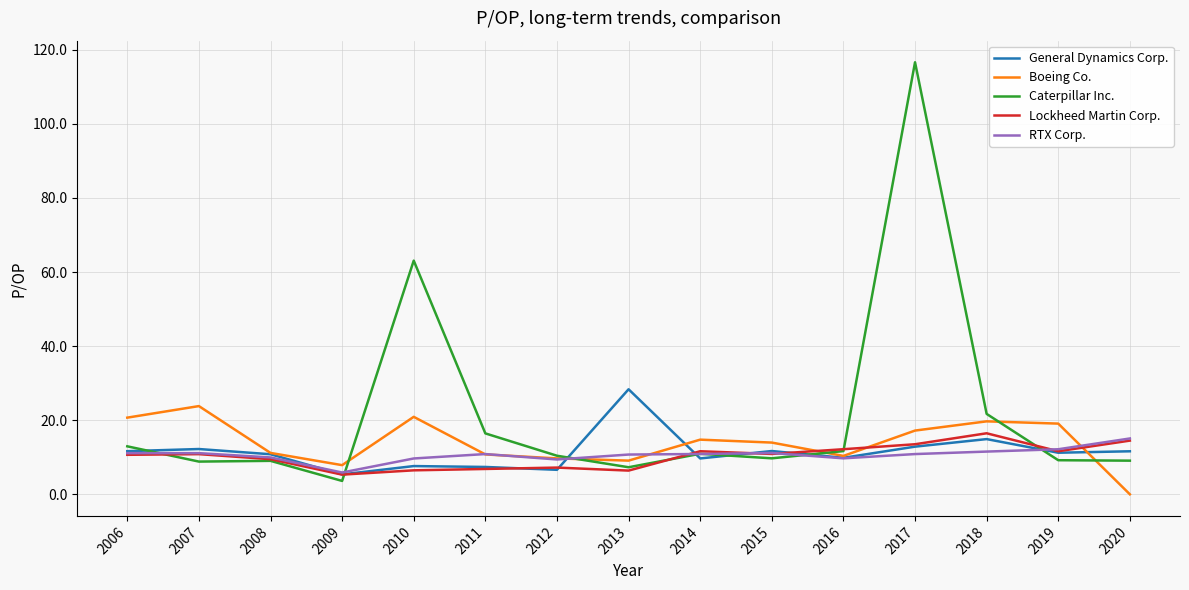

How many values in Boeing Co. are above zero?

14